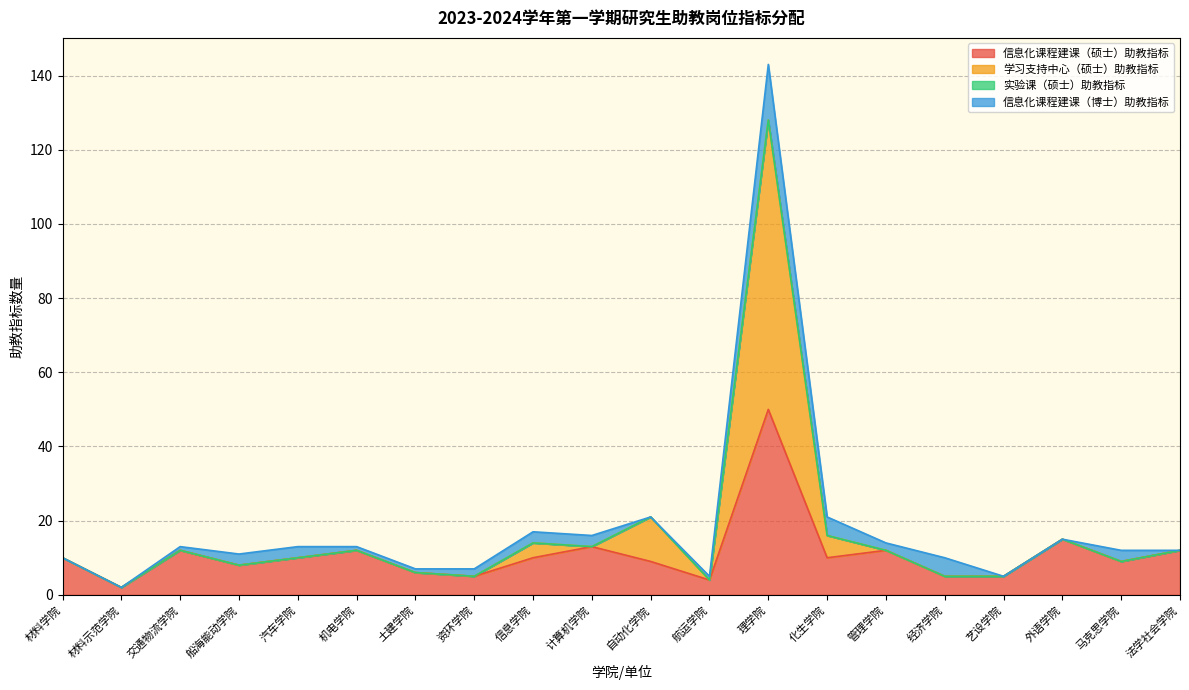

Does the chart display data point markers on the line(s)?

No